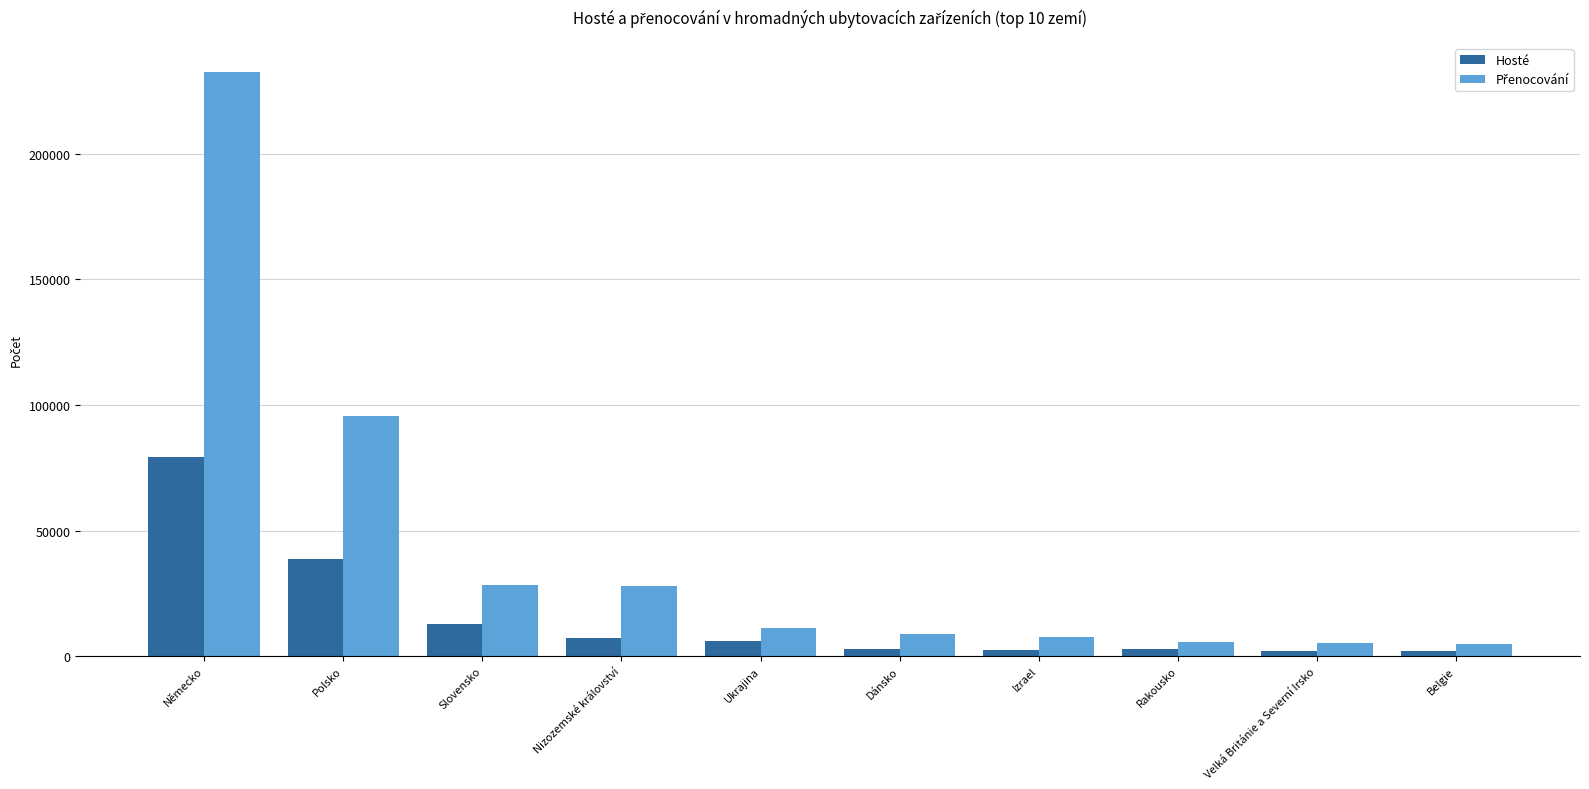

At which category is the sum across all series the highest?

Německo